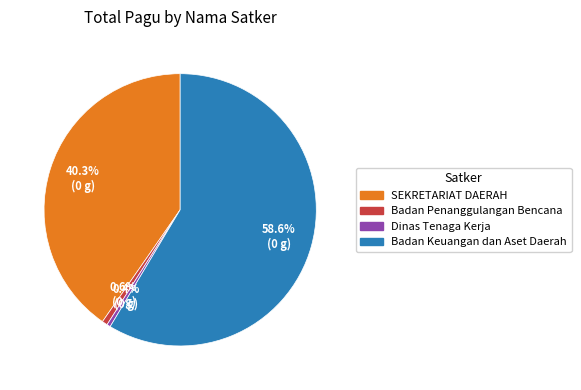

Which slice is the largest?

Badan Keuangan dan Aset Daerah